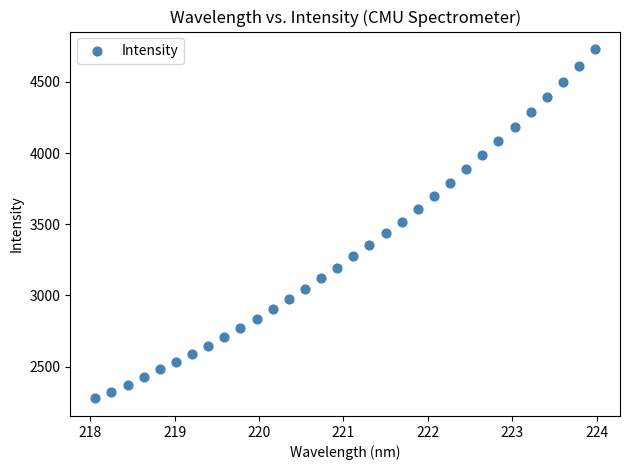

What is the range of X values (max minus min)?

5.9